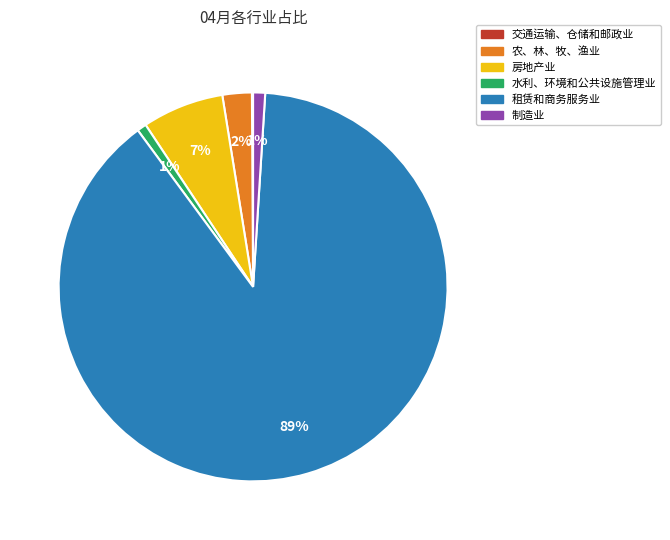

Is the sum of 农、林、牧、渔业 and 房地产业 greater than half?

No